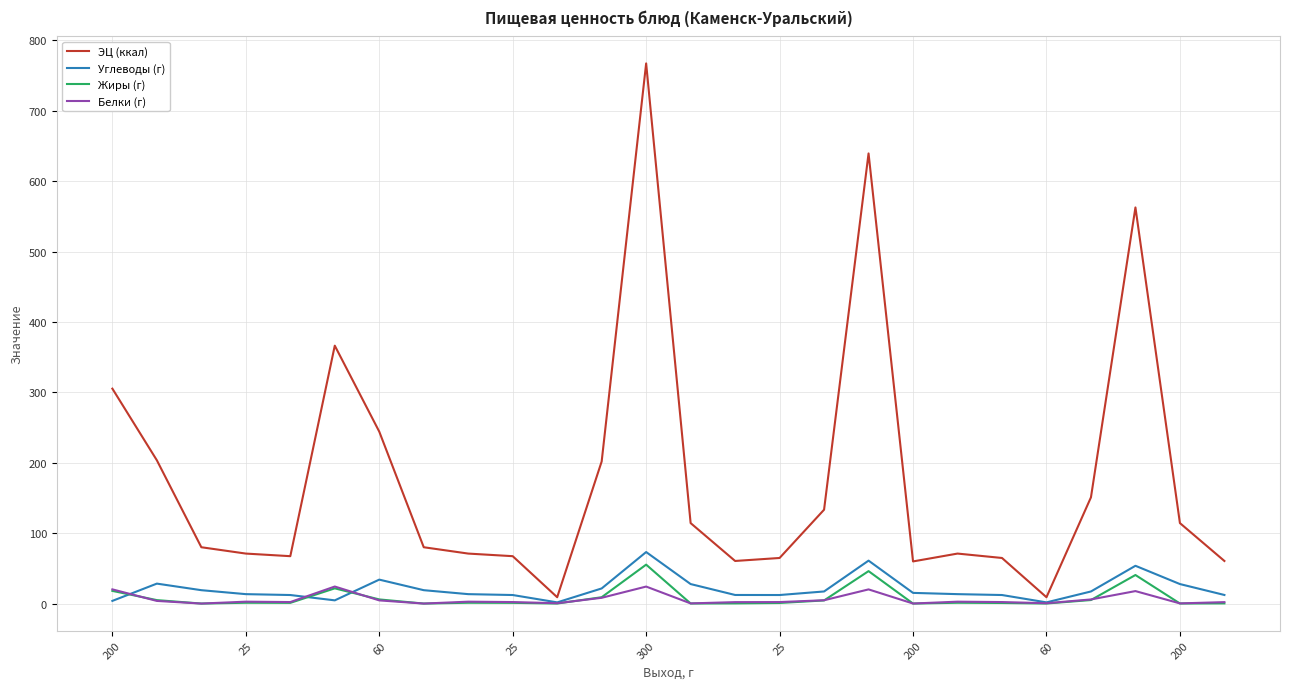

Which series has the widest spread of values?

ЭЦ (ккал)